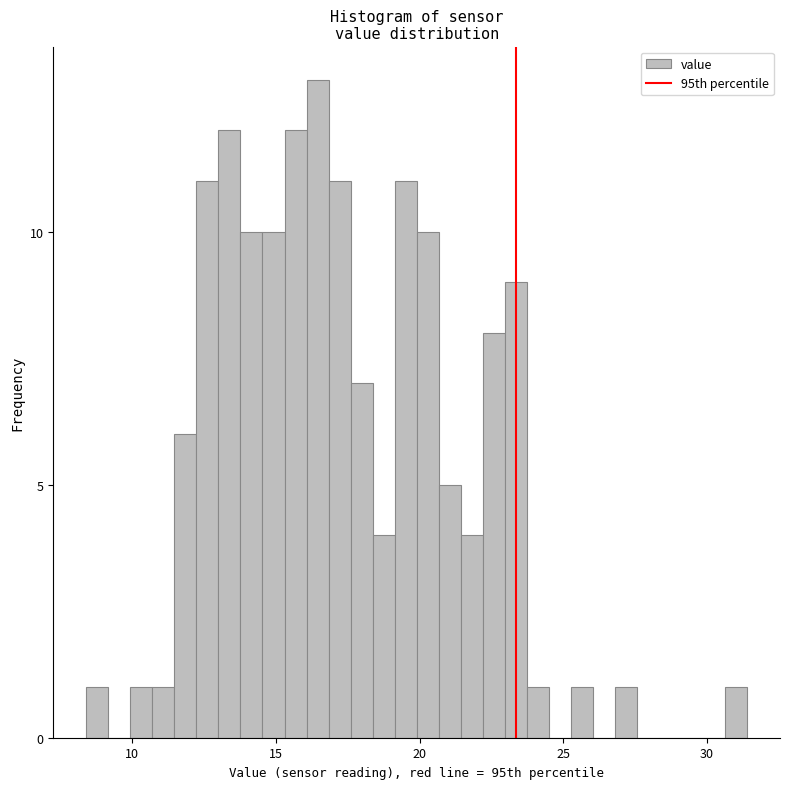

Around what value on the x-axis is the tallest bar? Give the approximate position of its centre, as read against the axis.

16.5